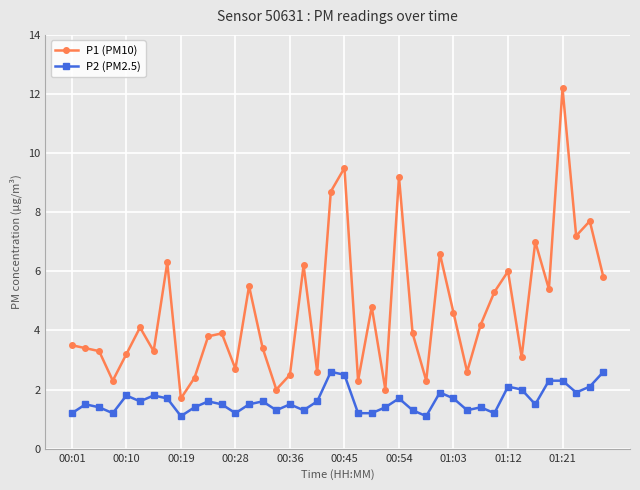

What is the value of the P2 (PM2.5) point at the 26th from the left?

1.3